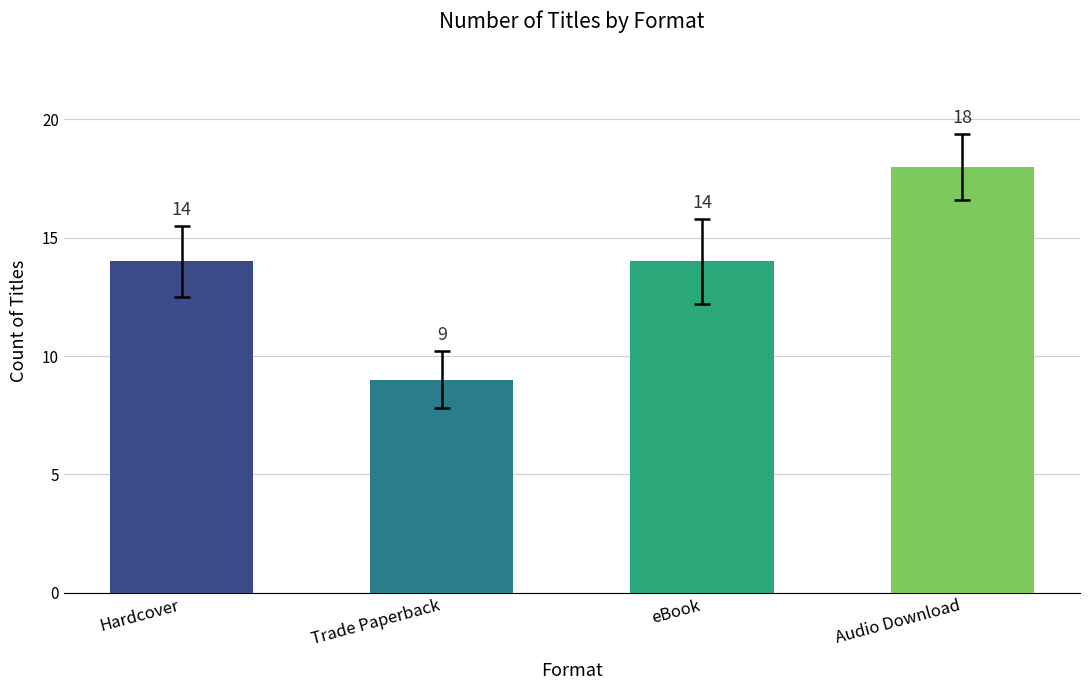

What is the approximate value at Hardcover?

14